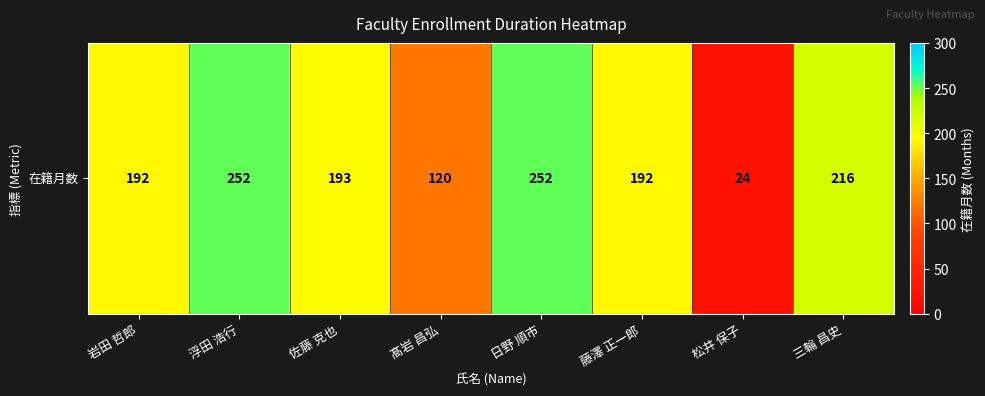

Rank the categories by value from lowest to highest.

松井 保子, 髙岩 昌弘, 岩田 哲郎, 藤澤 正一郎, 佐藤 克也, 三輪 昌史, 浮田 浩行, 日野 順市